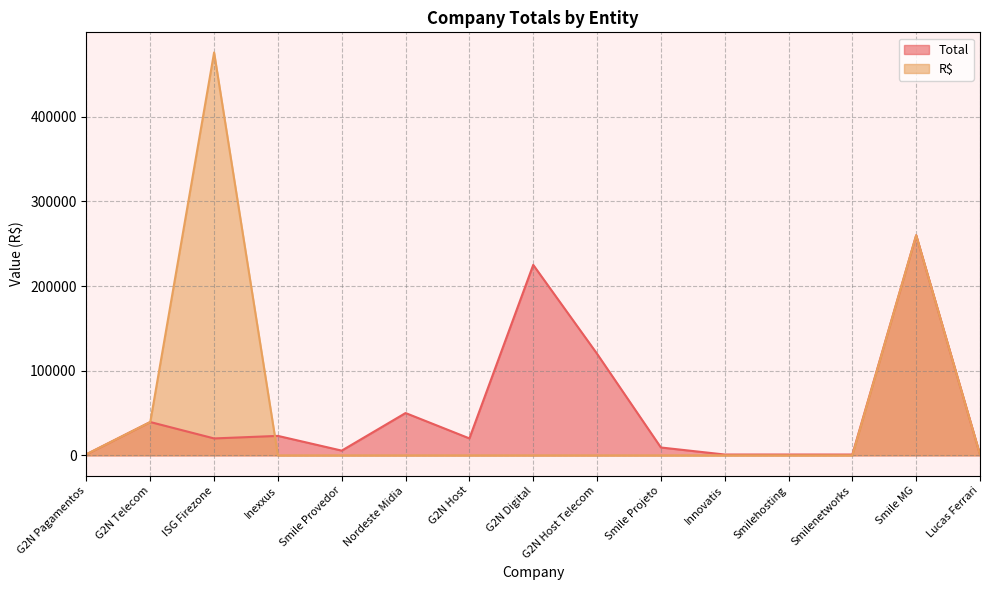

Which series has the largest range (max minus min)?

R$